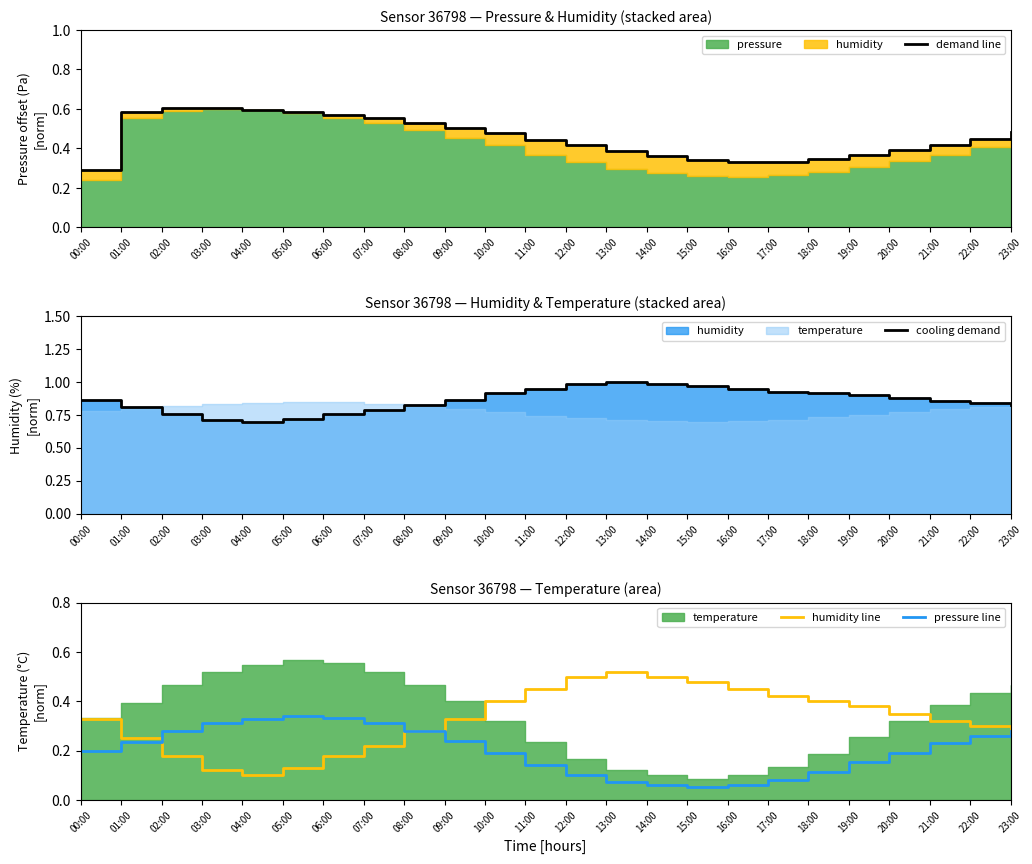

Does the chart display data point markers on the line(s)?

No